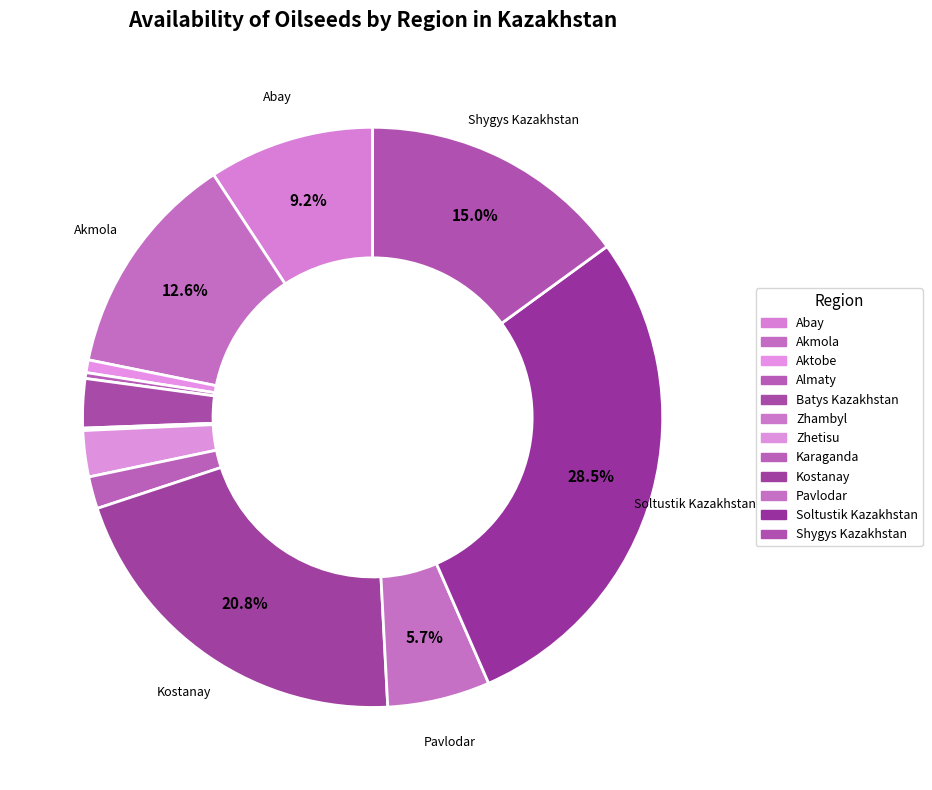

How many segments does this pie chart have?

12